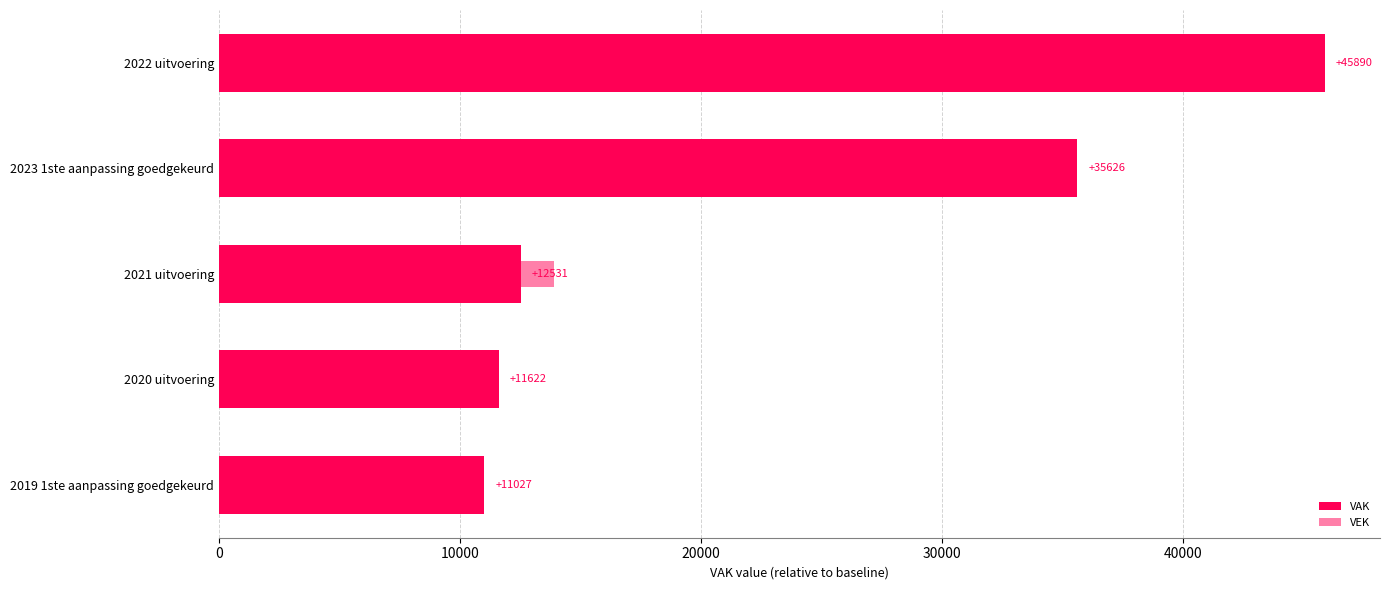

Which series has the widest spread of values?

VEK